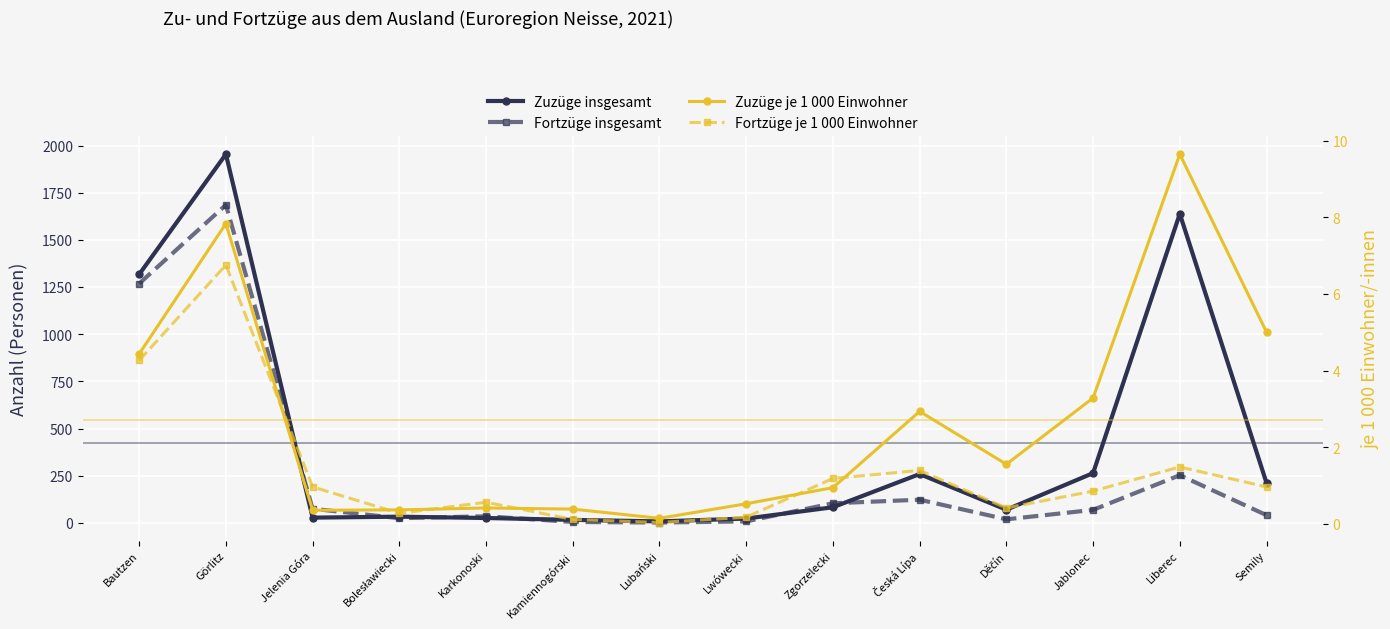

What is the spread (max minus min) of values at Zgorzelecki?

103.0